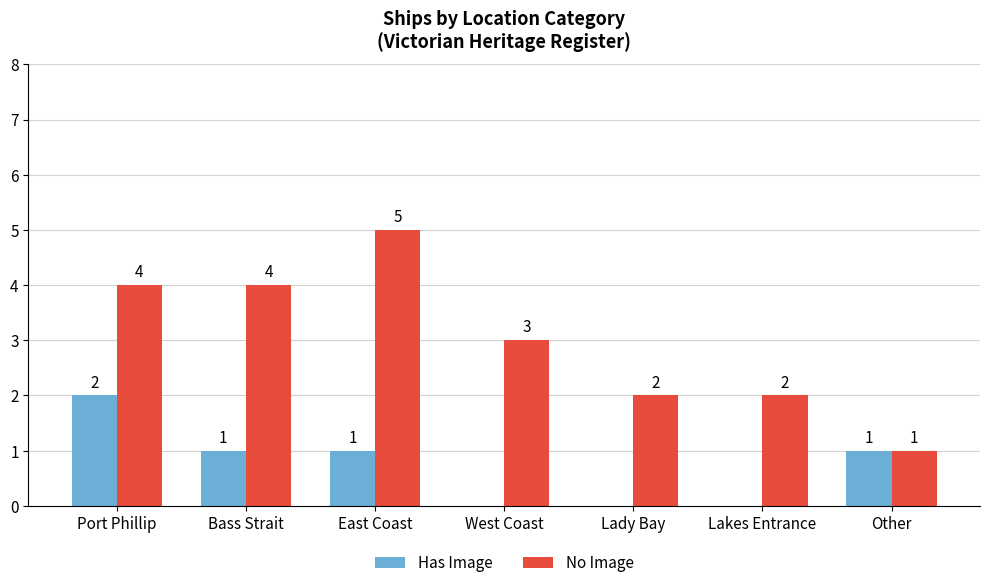

The No Image series shows 4 at Bass Strait. True or false?

True